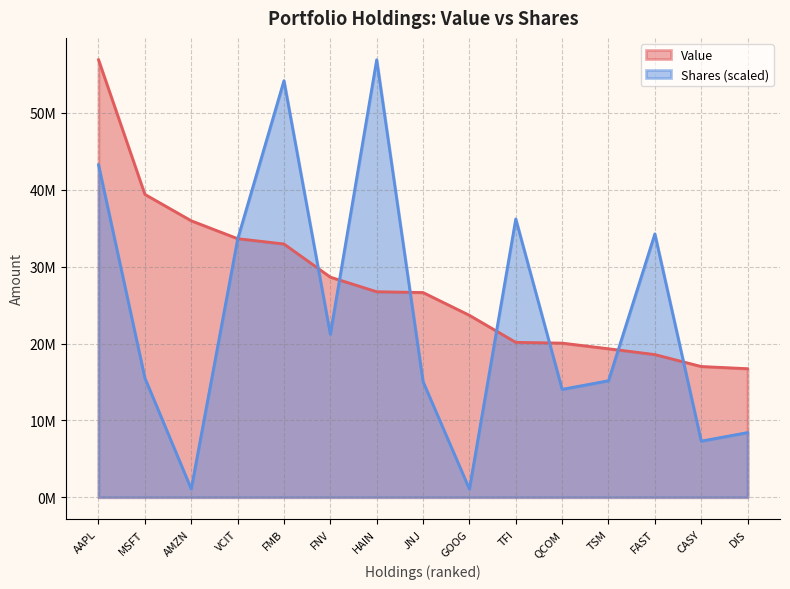

What is the label of the 13th point from the left?

FAST